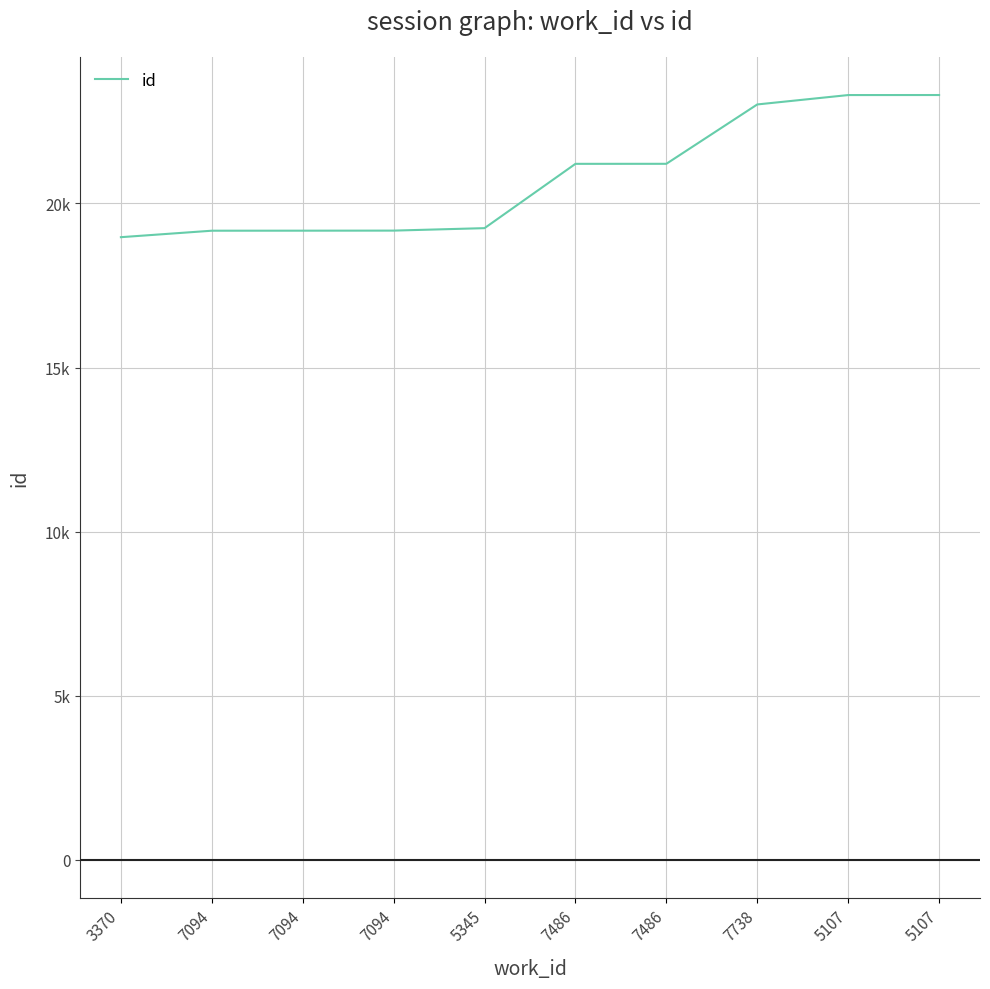

What is the maximum value shown in the chart?

23301